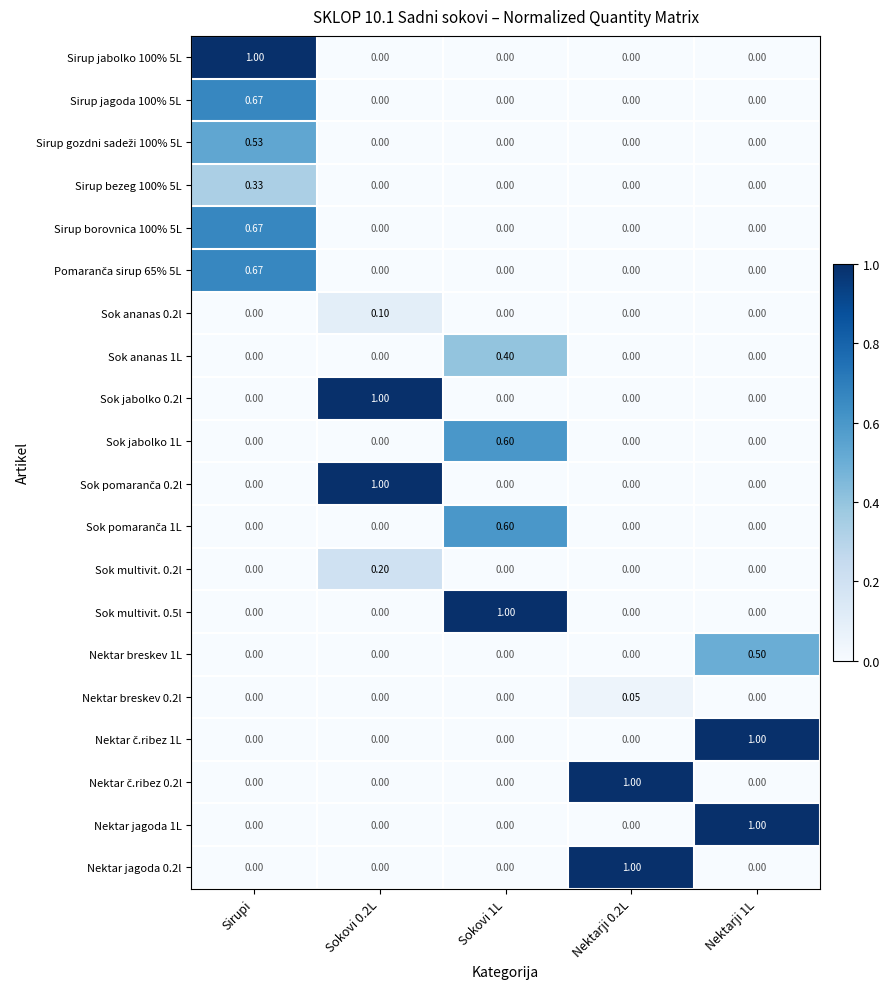

At which category is the sum across all series the highest?

Sirupi